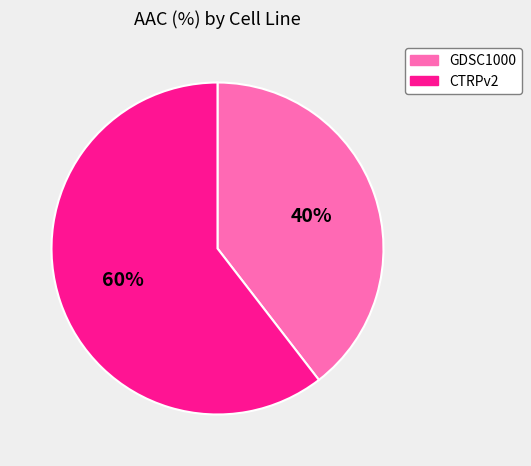

Rank the categories by value from lowest to highest.

GDSC1000, CTRPv2